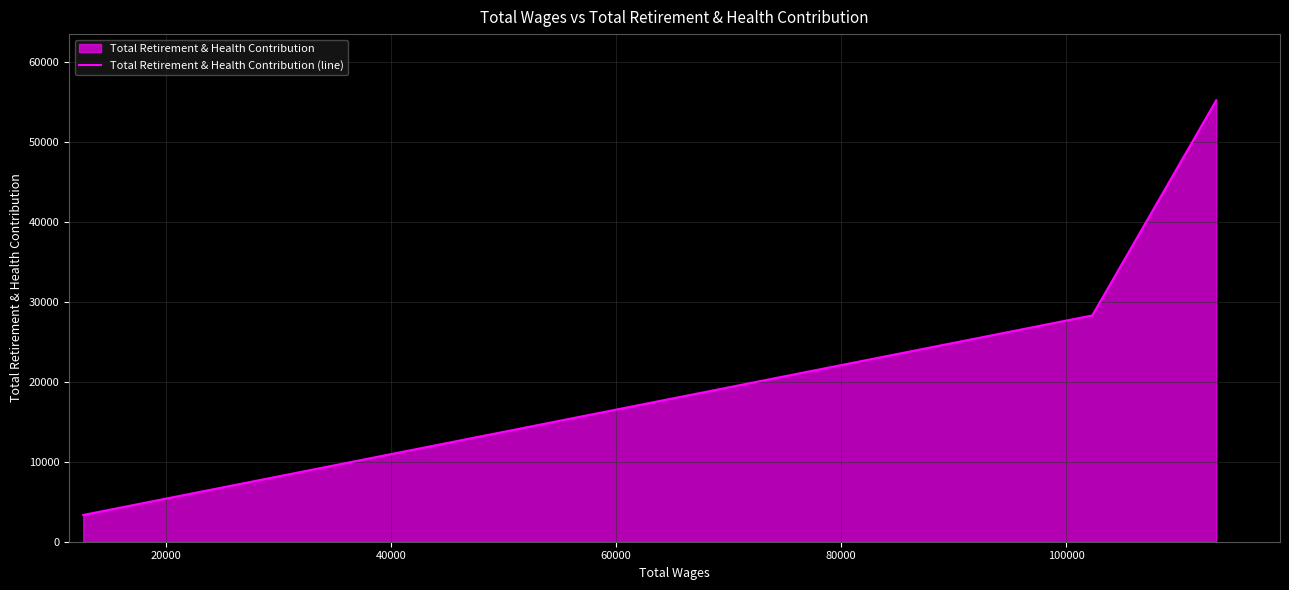

What is the sum of all values?

86920